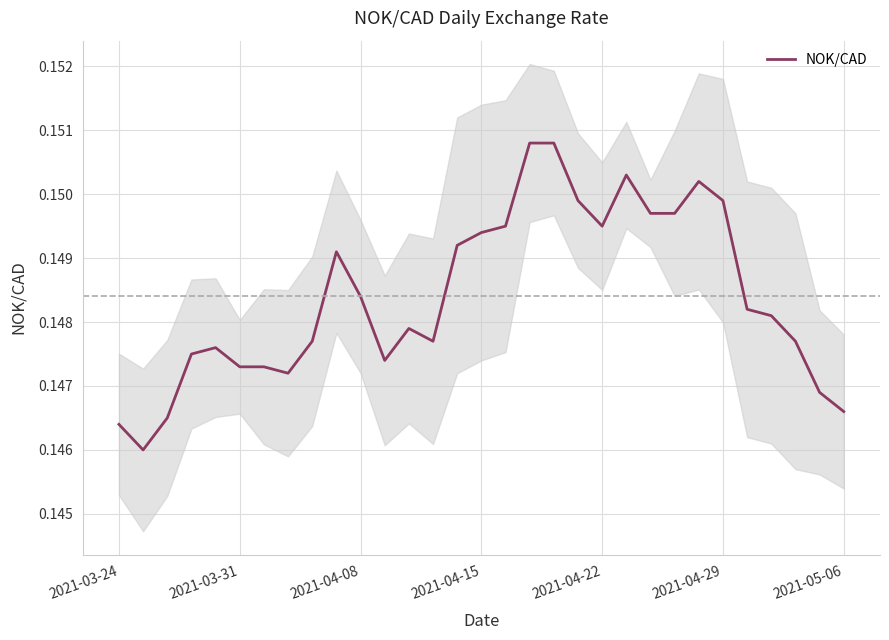

What is the greatest value displayed?

0.2